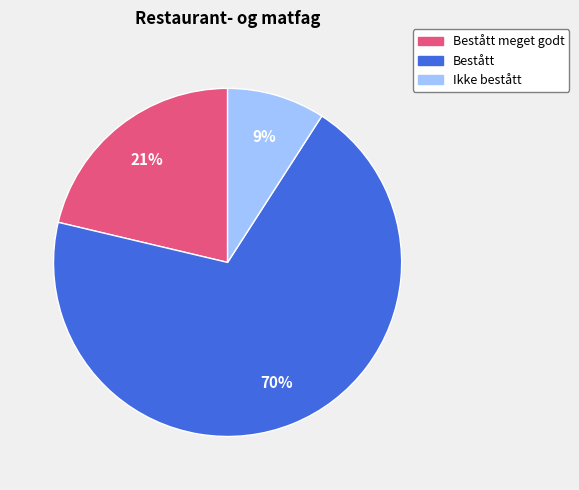

Do Bestått and Ikke bestått together represent more than half of the pie?

Yes